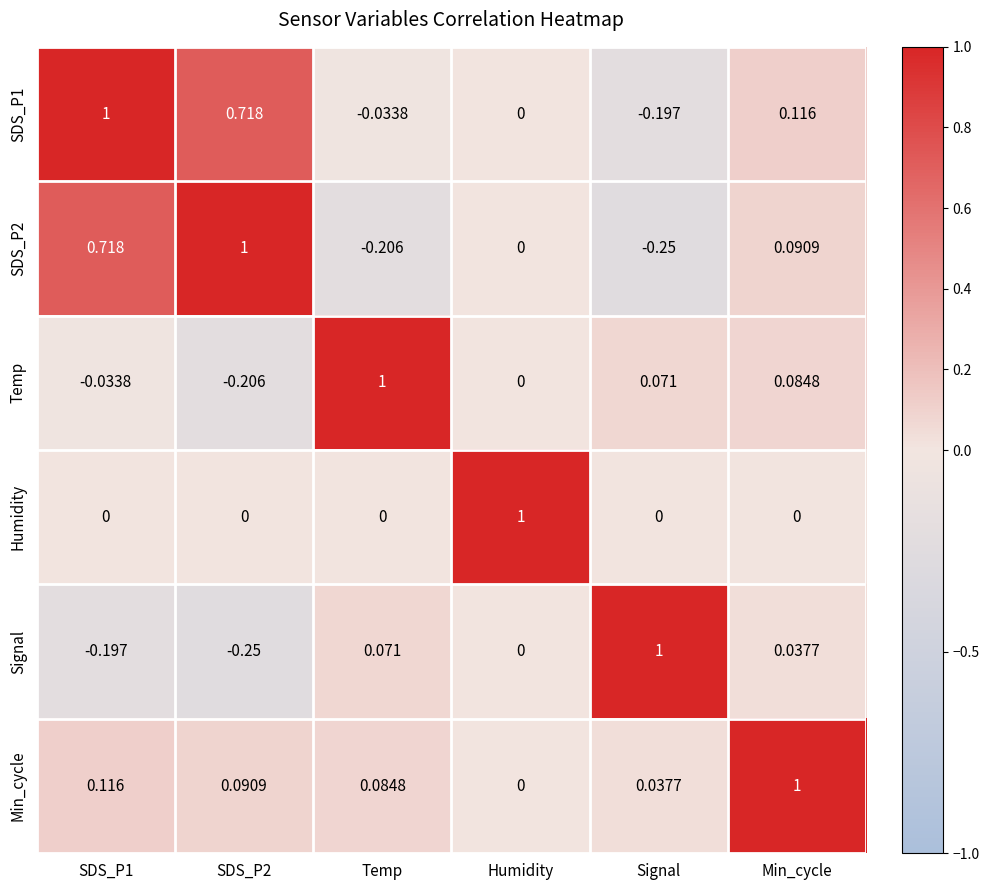

At which label does Temp reach its peak?

Temp